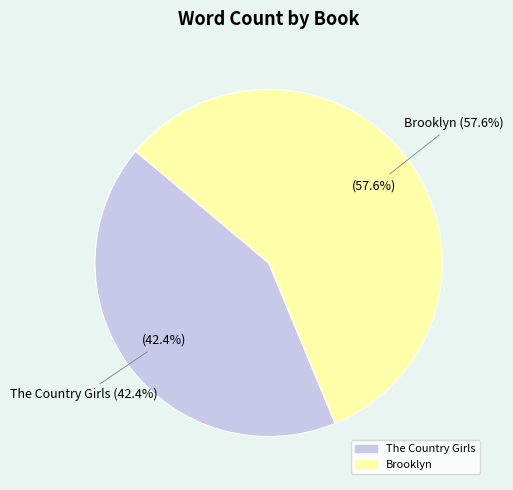

What is the smallest slice in the pie chart?

The Country Girls